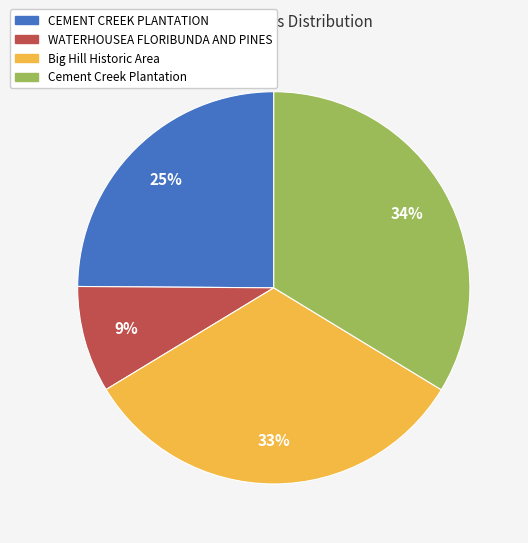

Which has a higher value, WATERHOUSEA FLORIBUNDA AND PINES or Cement Creek Plantation?

Cement Creek Plantation